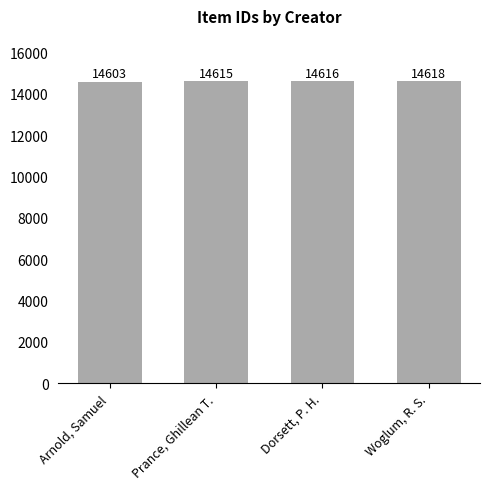

Is it true that the value at Woglum, R. S. is 3841?

False